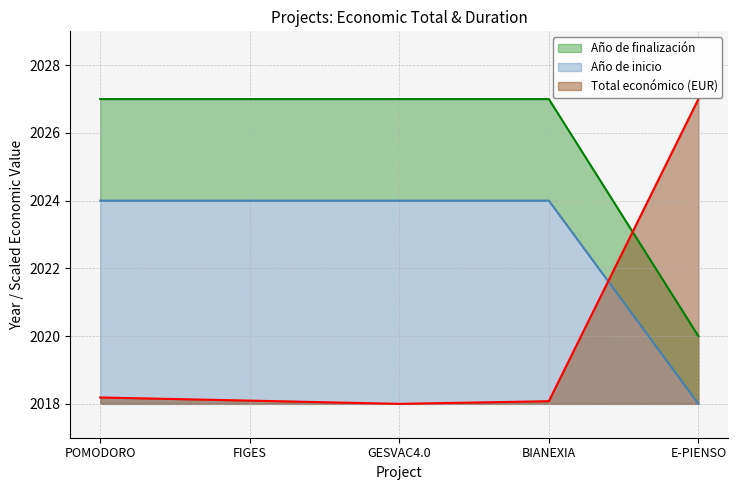

What is the sum of the Total económico (EUR) values at FIGES and E-PIENSO?

4045.1